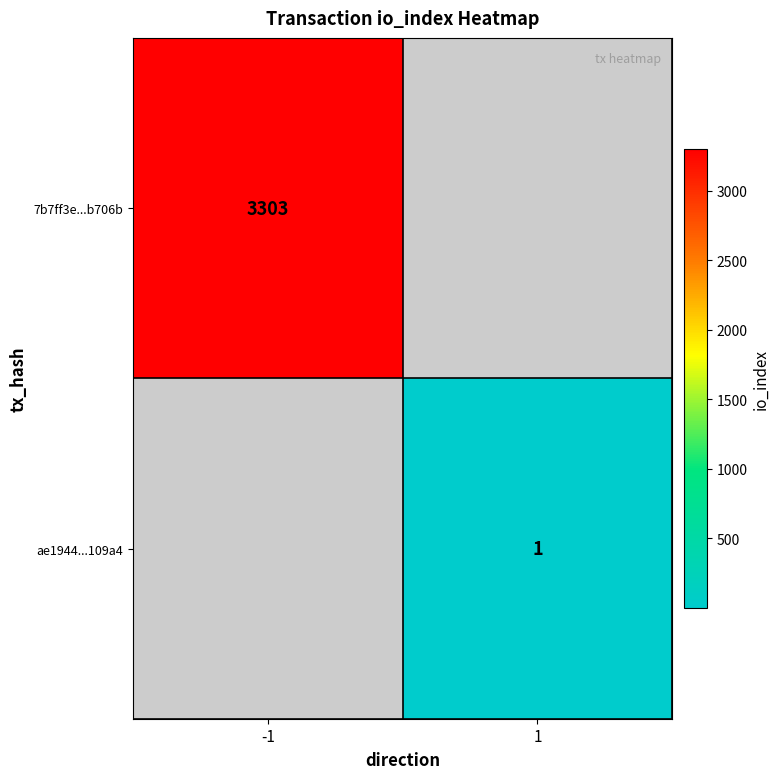

Is the value of ae1944...109a4 at 1 greater than the value of 7b7ff3e...b706b at -1?

No